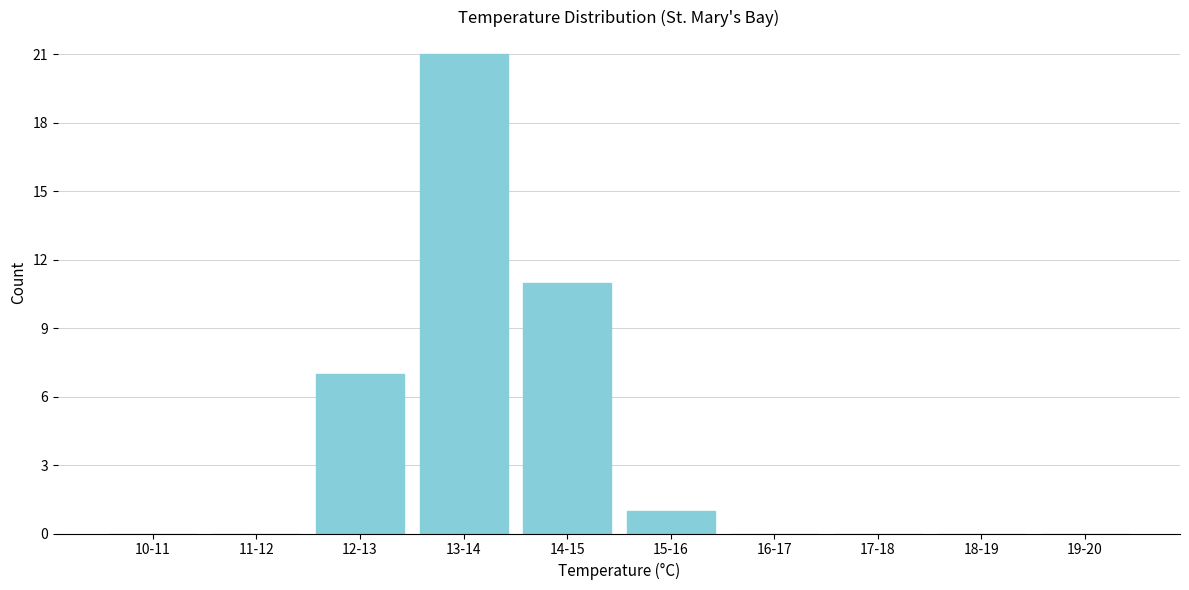

Reading left to right, extract all data points from this chart.

10-11=0	11-12=0	12-13=7	13-14=21	14-15=11	15-16=1	16-17=0	17-18=0	18-19=0	19-20=0